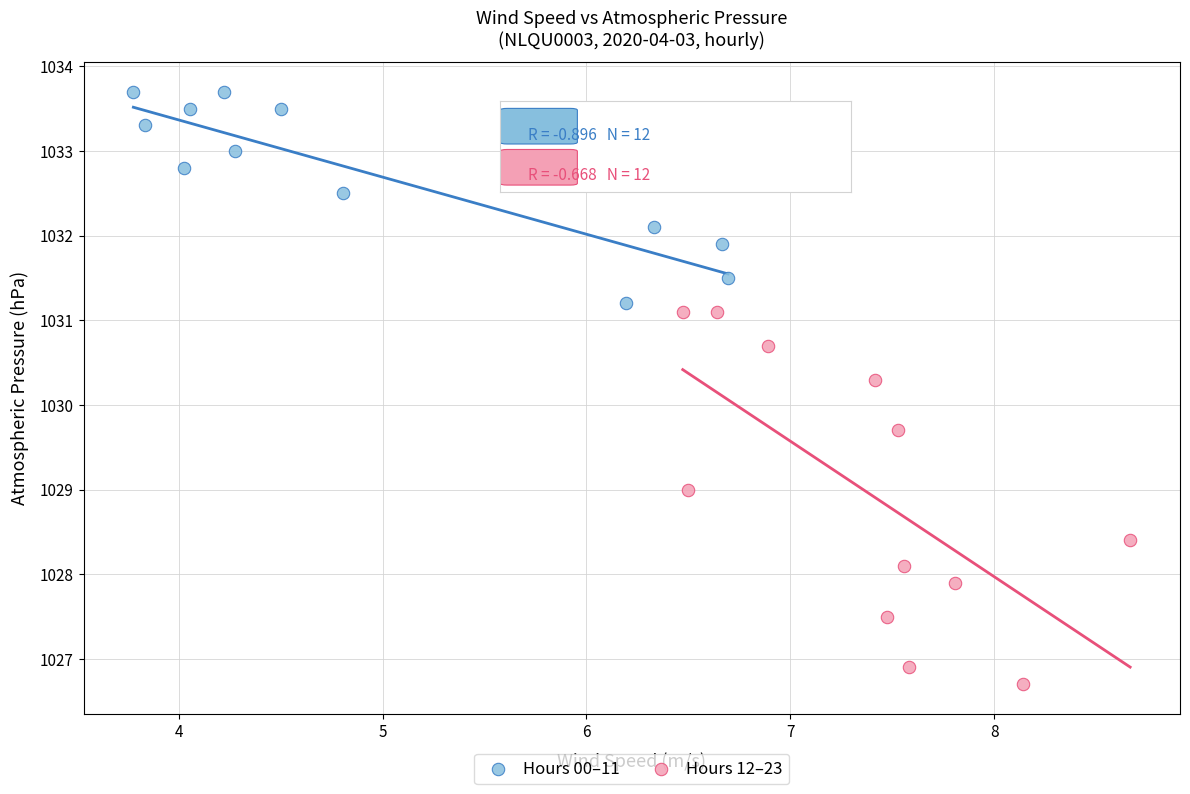

Which series reaches the maximum Y coordinate?

Hours 00–11